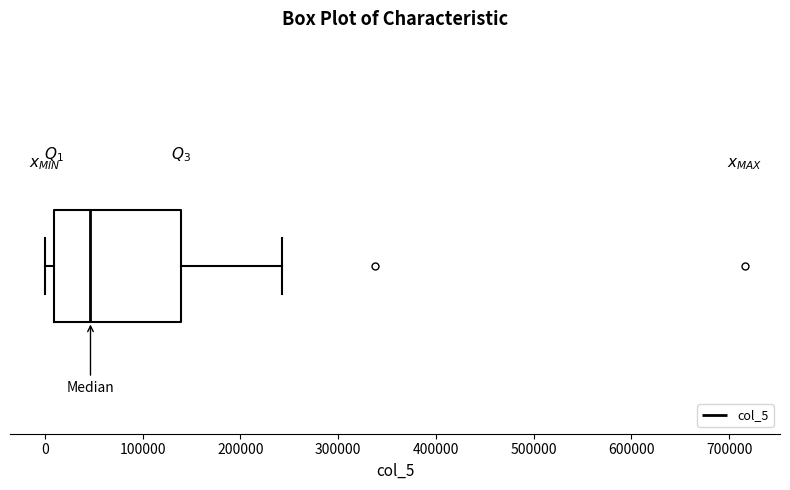

Where is the right edge of the box on the x-axis? The values are not printed on the chart, so give them approximately, as read against the axis.

140000